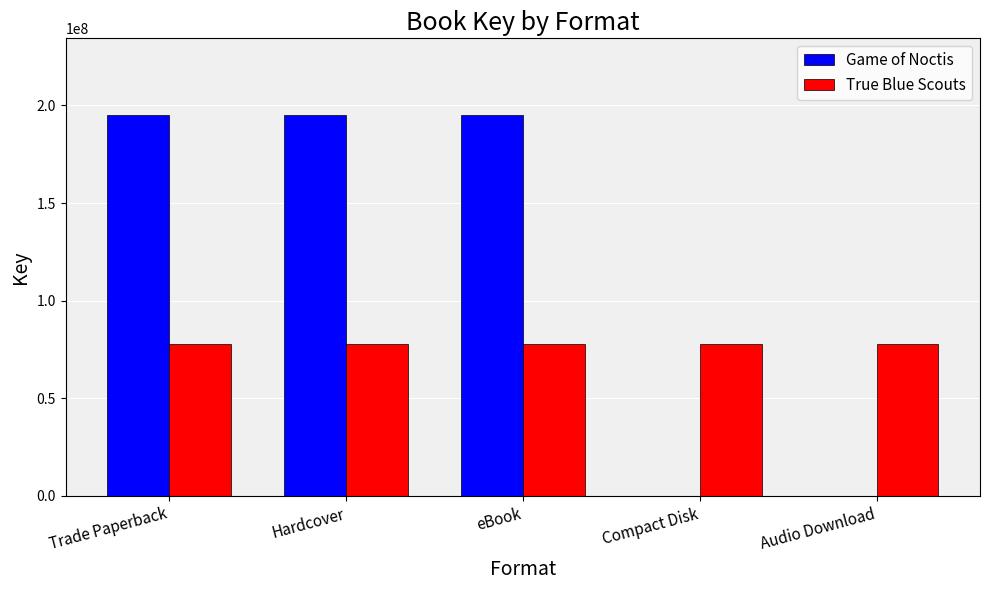

What are all the series names shown in the legend?

Game of Noctis, True Blue Scouts